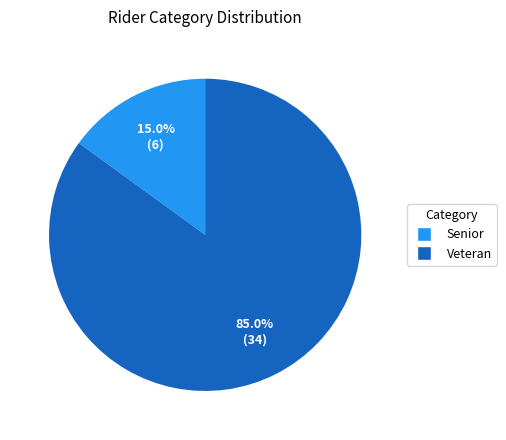

What is the ratio of the value at Senior to the value at Veteran?

0.2